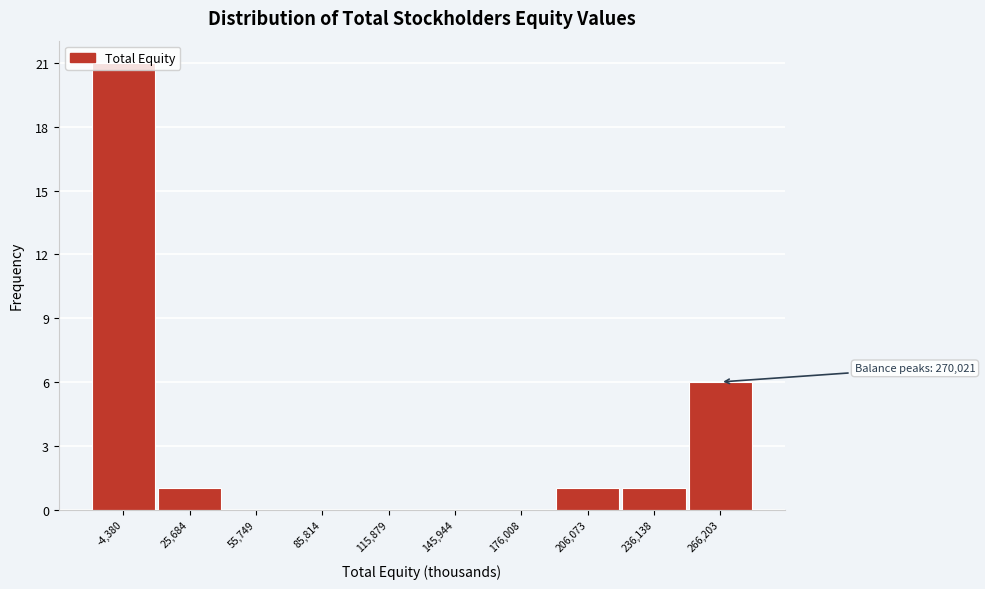

Where is the data nearest to the value 10?

266,203